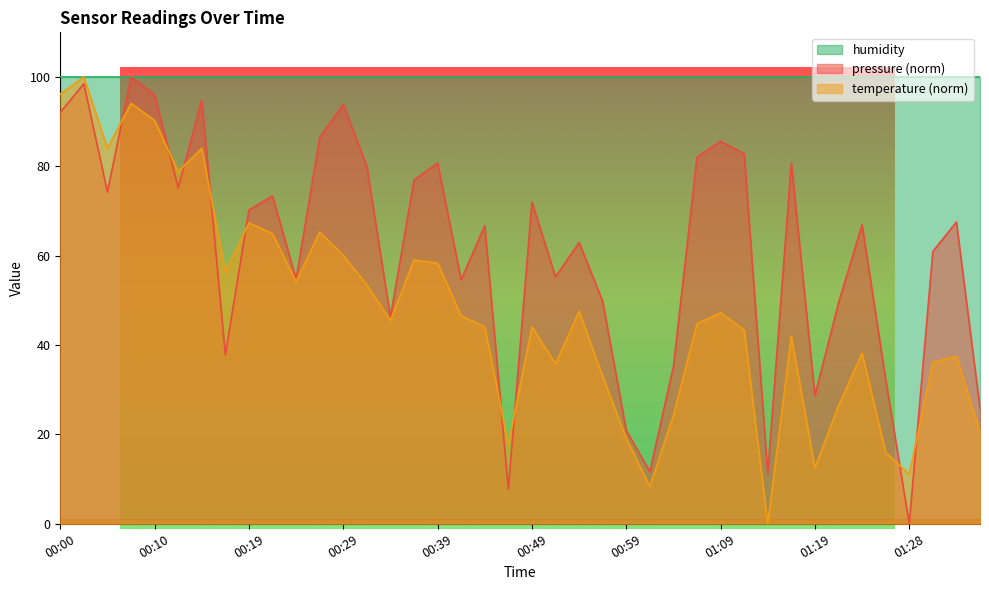

How many data points in temperature are less than 45?

20